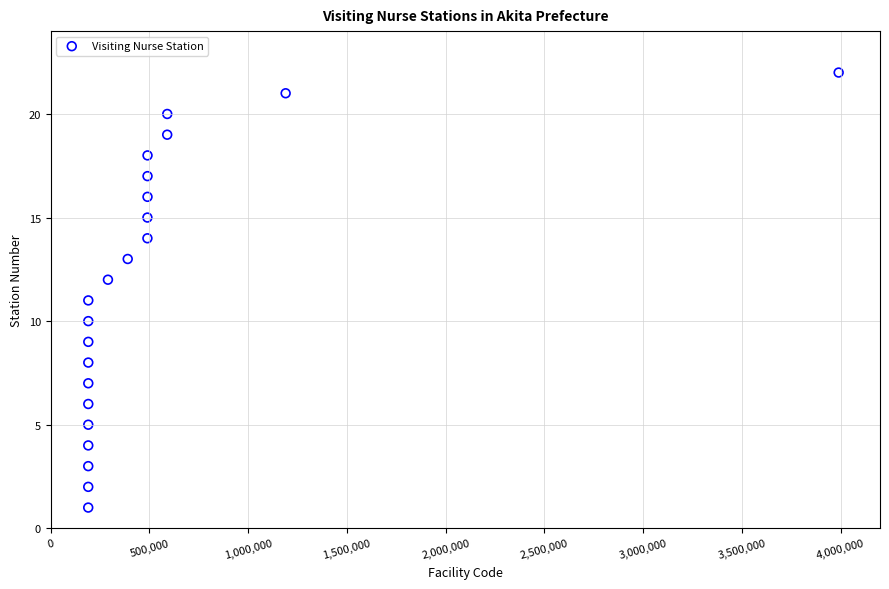

What is the range of Y values (max minus min)?

21